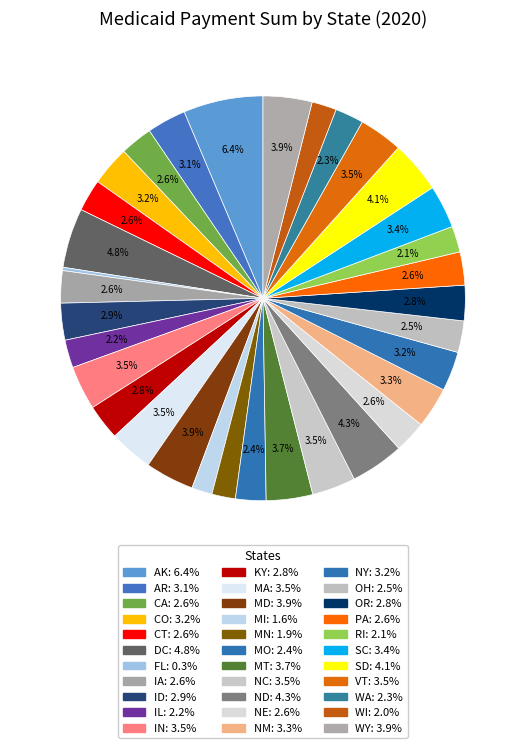

Between OH and NM, which is larger?

NM